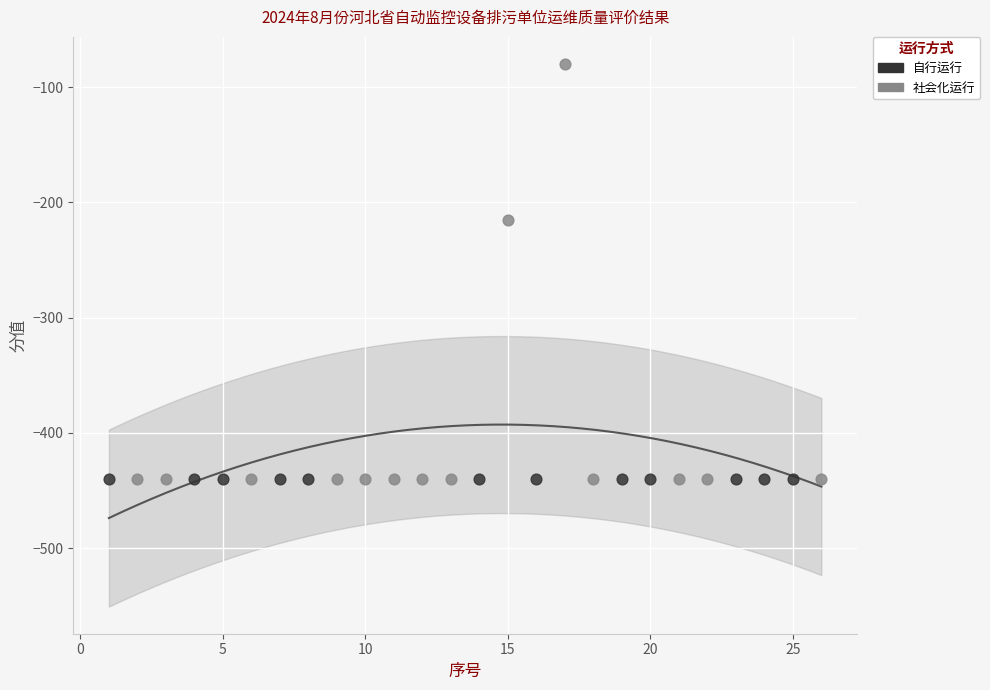

Which series contains the highest Y value?

社会化运行